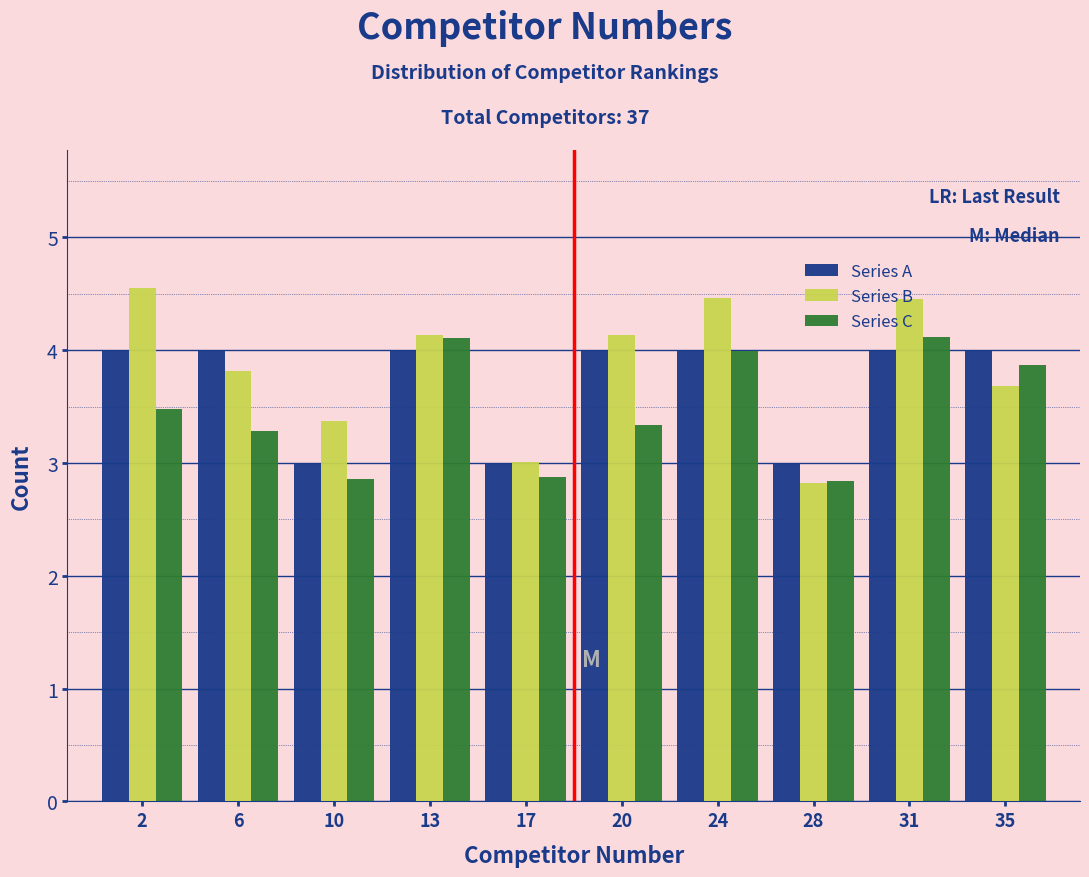

Reading left to right, list all the values displayed in this chart.

Series A: 2=4.0	6=4.0	10=3.0	13=4.0	17=3.0	20=4.0	24=4.0	28=3.0	31=4.0	35=4.0
Series B: 2=3.8	6=4.6	10=2.6	13=4.2	17=3.0	20=3.8	24=4.2	28=3.3	31=3.9	35=4.3
Series C: 2=3.9	6=4.1	10=3.1	13=3.8	17=3.1	20=3.9	24=4.1	28=3.1	31=3.0	35=4.2